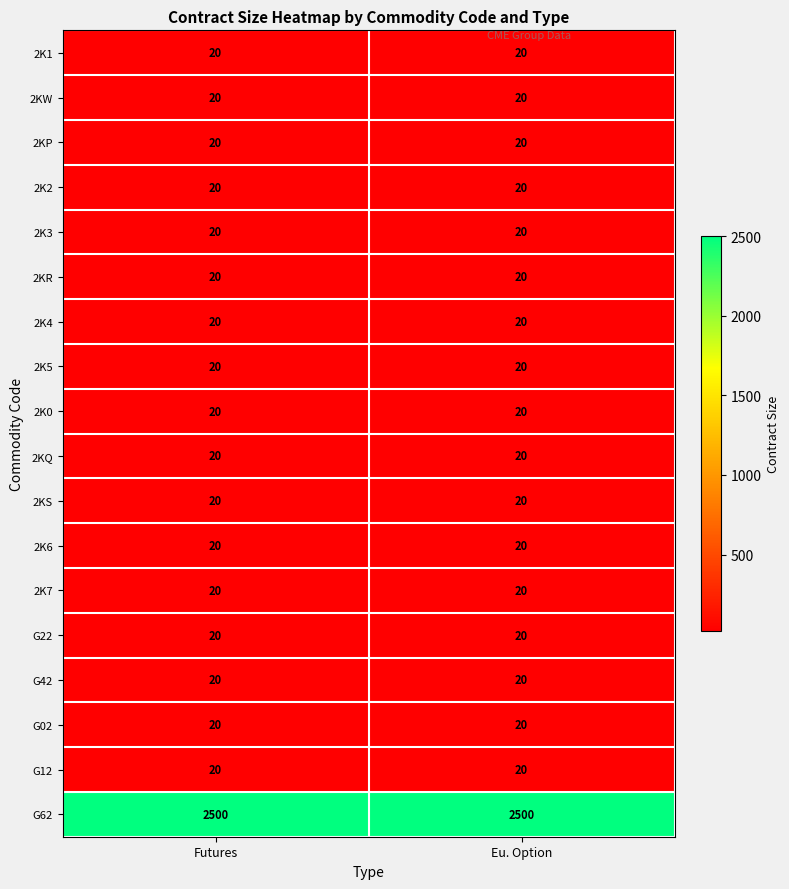

What is the sum of all 2K2 values?

40